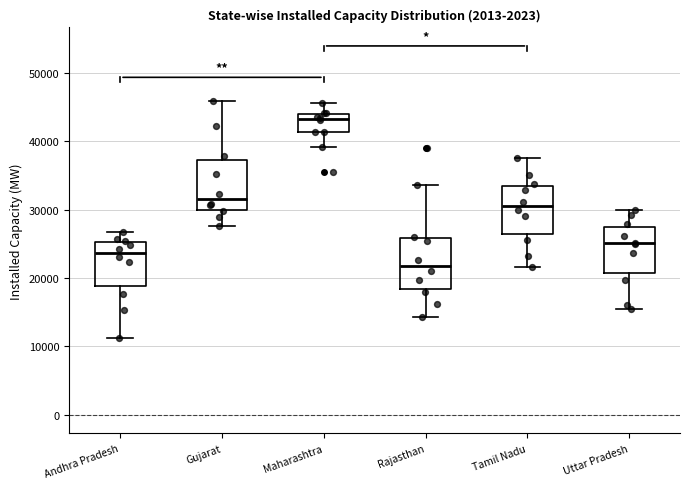

Reading left to right, read every box against the y-axis: the position of its median line, the range the box covers, and the ends of its whiskers. The values are not printed on the chart, so give them approximately, as read against the axis.

Andhra Pradesh: median 24000, box 19000 to 25000, whiskers 11000 to 27000
Gujarat: median 32000, box 30000 to 37000, whiskers 28000 to 46000
Maharashtra: median 43000, box 41000 to 44000, whiskers 39000 to 46000
Rajasthan: median 22000, box 18000 to 26000, whiskers 14000 to 34000
Tamil Nadu: median 30000, box 27000 to 33000, whiskers 22000 to 38000
Uttar Pradesh: median 25000, box 21000 to 27000, whiskers 15000 to 30000